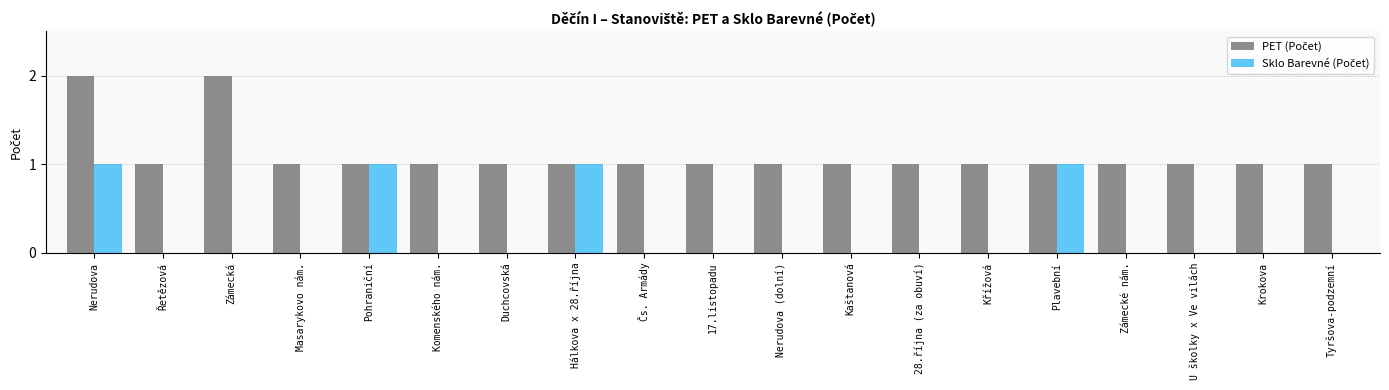

What is the label of the 19th bar from the right?

Nerudova